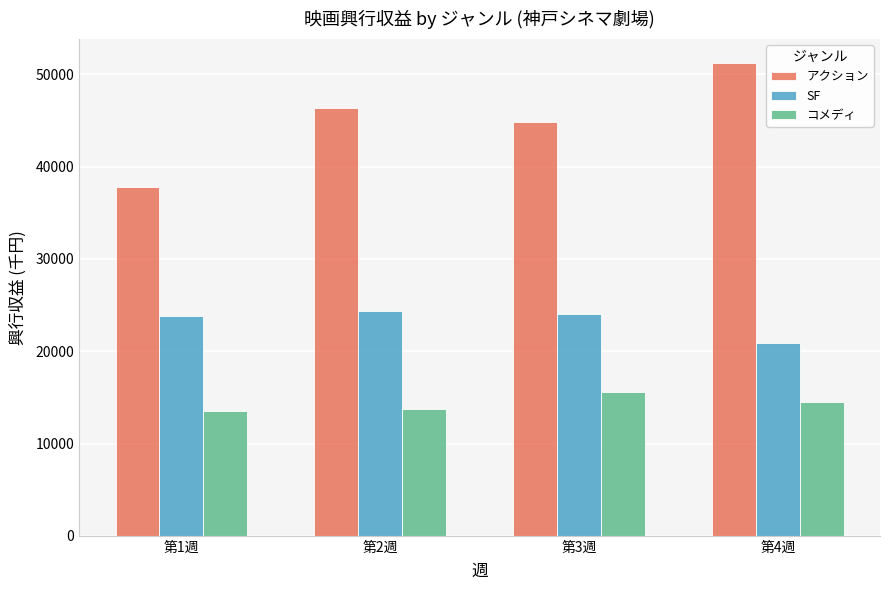

How many values in the コメディ series are below 14475?

2